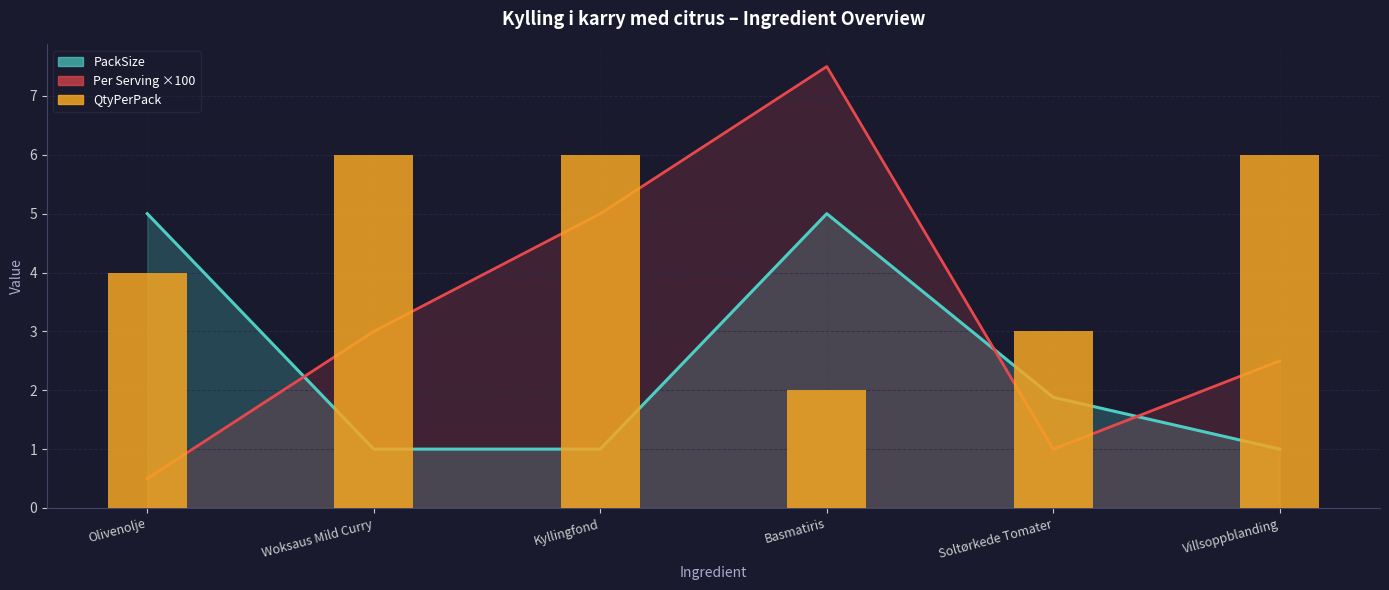

What is the difference between the maximum and minimum values in the Per serving (l/kg) series?

7.0